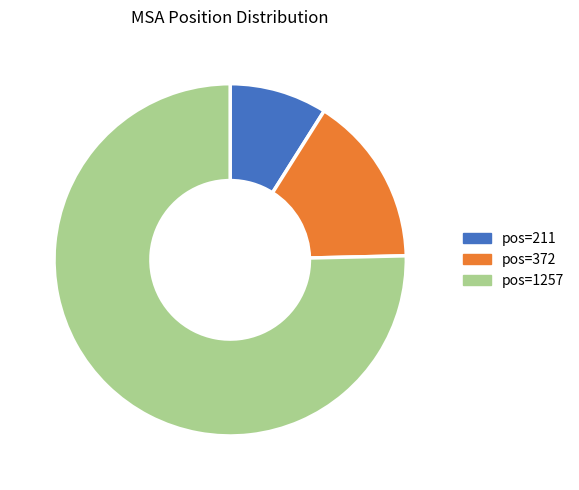

Is there a majority slice in this chart?

Yes